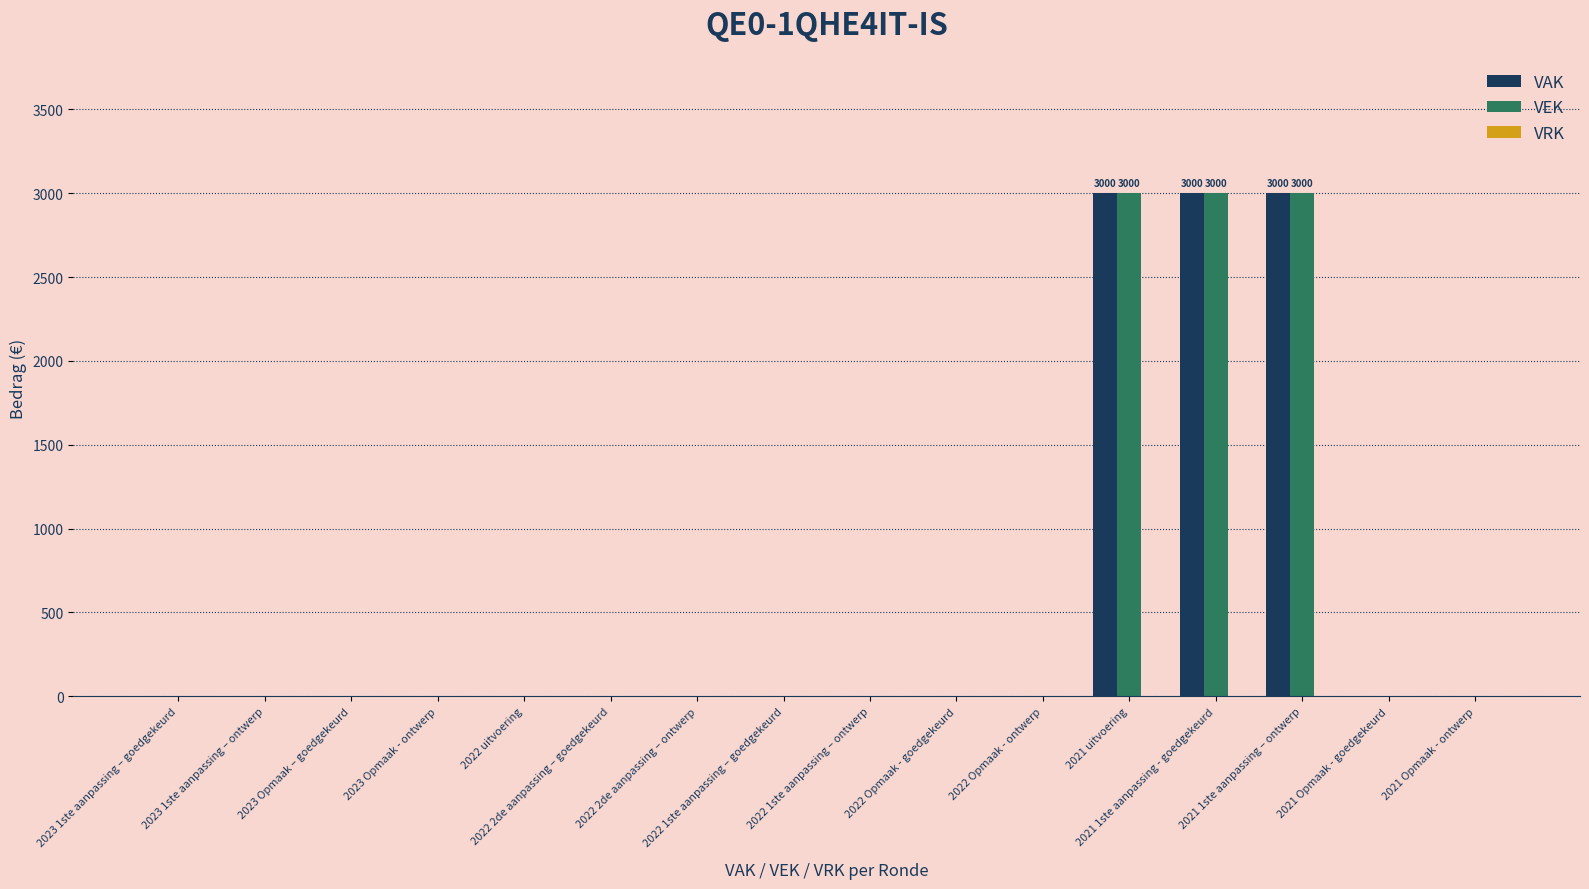

Rank the series at 2023 Opmaak – goedgekeurd from lowest to highest value.

VAK, VEK, VRK